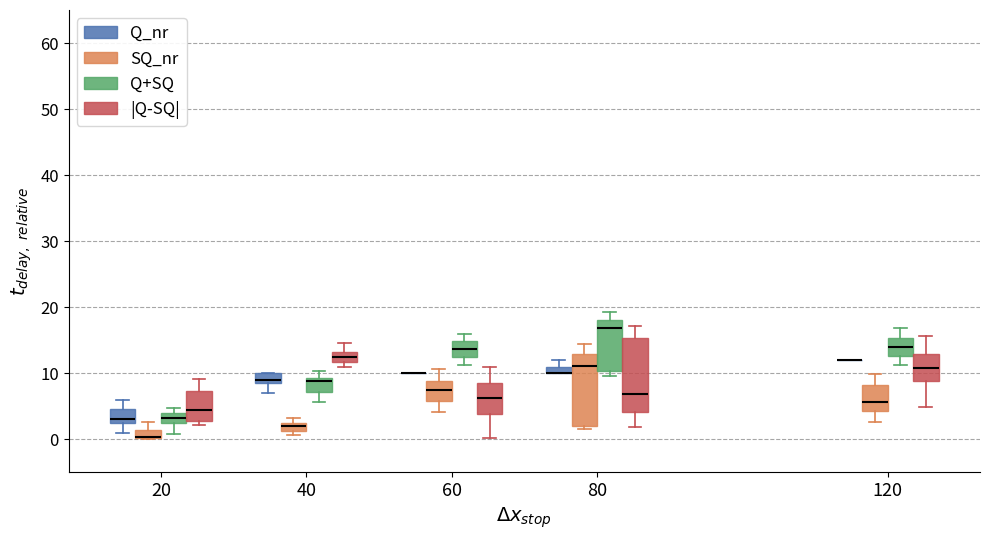

Where does the upper whisker of the box for 120 (|Q-SQ|) end on the y-axis? The values are not printed on the chart, so give them approximately, as read against the axis.

16